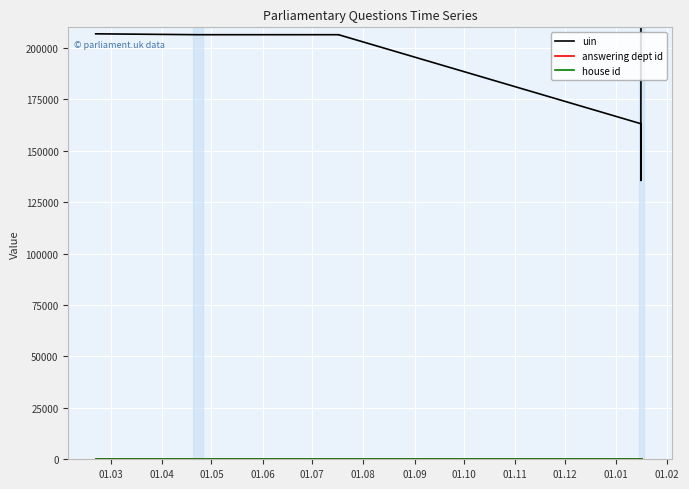

How many categories are shown in the chart?

10